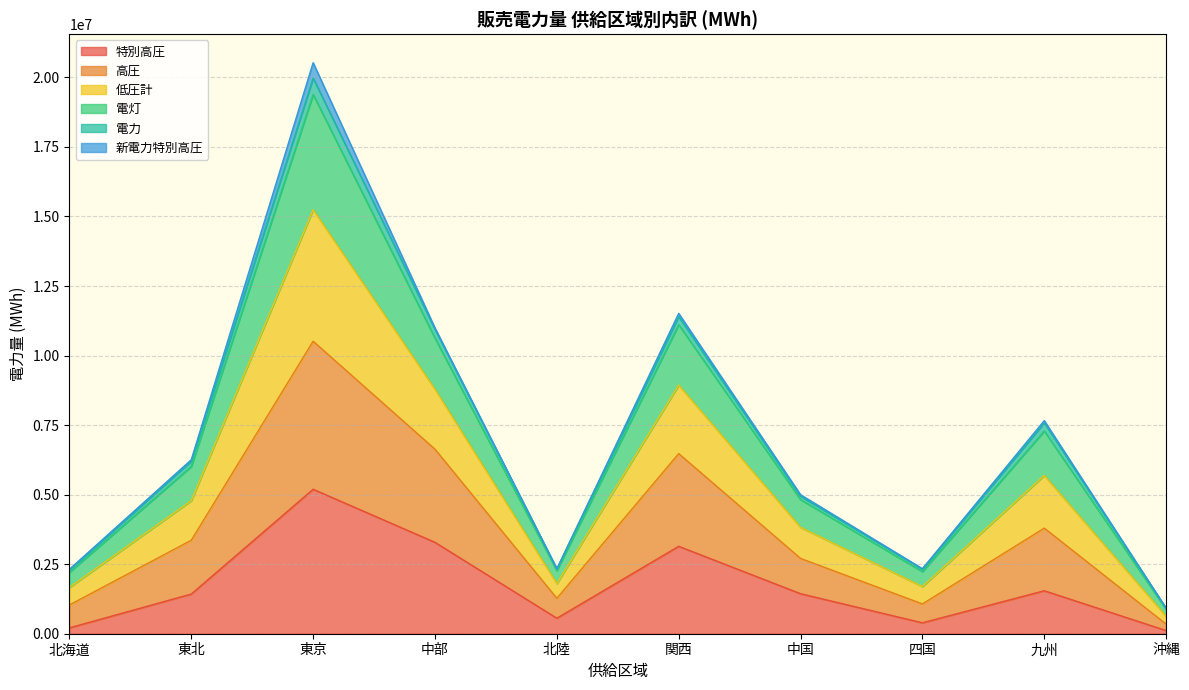

At which category is the sum across all series the highest?

東京